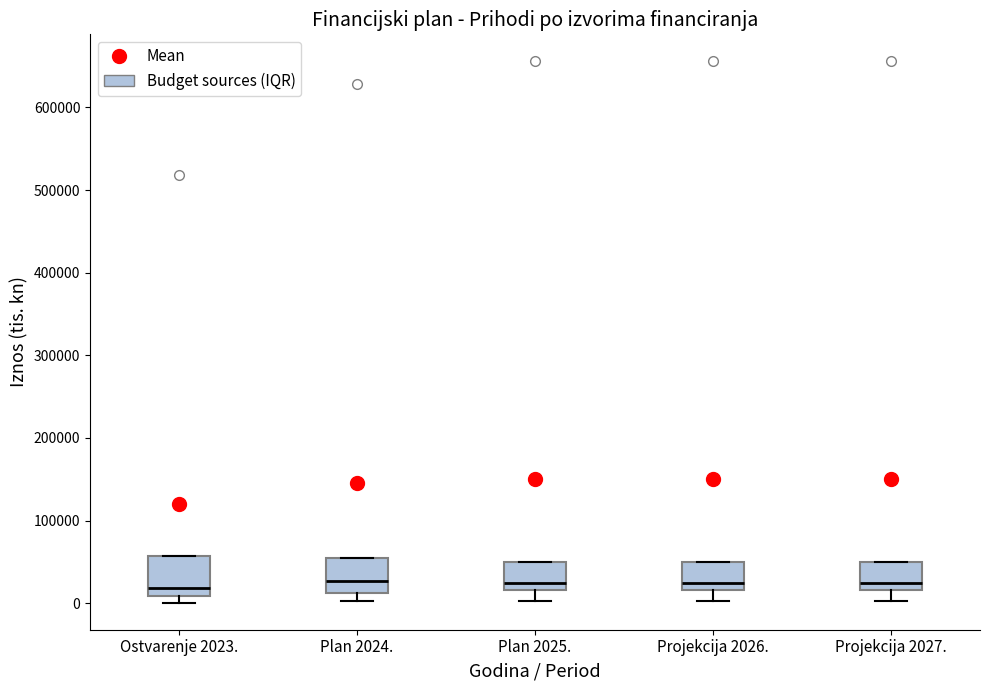

Where does the median line of the box for Plan 2024. sit on the y-axis? The values are not printed on the chart, so give them approximately, as read against the axis.

30000